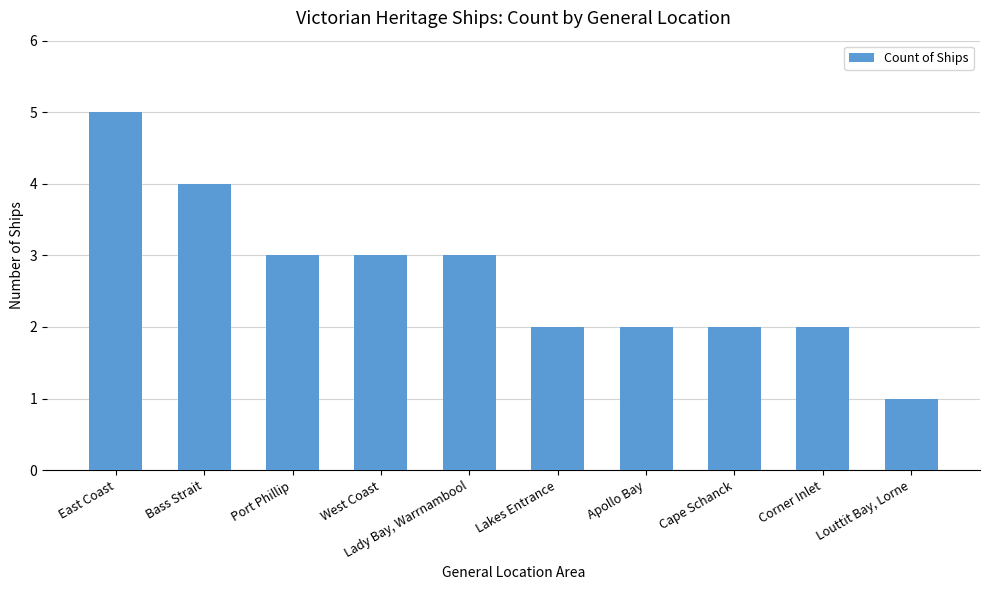

Read the value at West Coast.

3